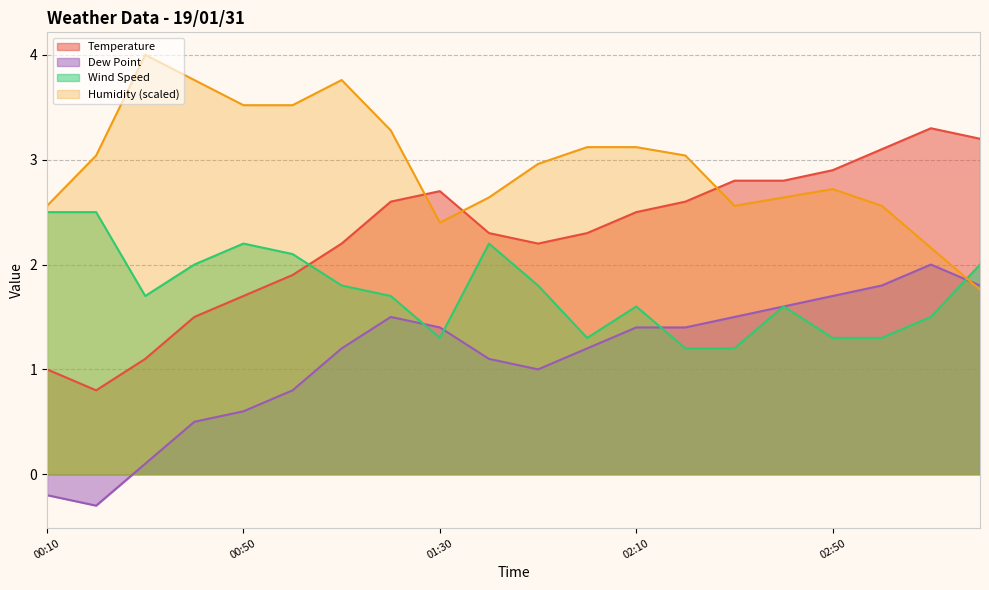

How many intersections are there between Dew Point and Humidity?

1